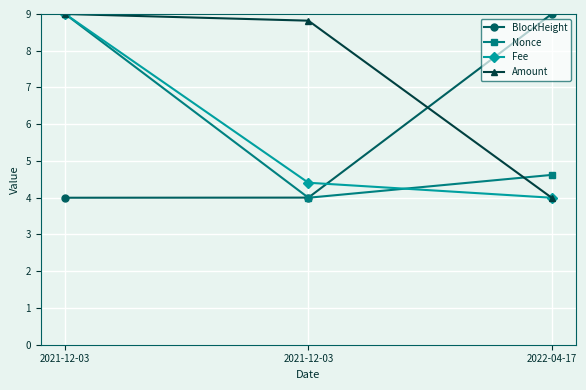

What are all the series names shown in the legend?

BlockHeight, Nonce, Fee, Amount